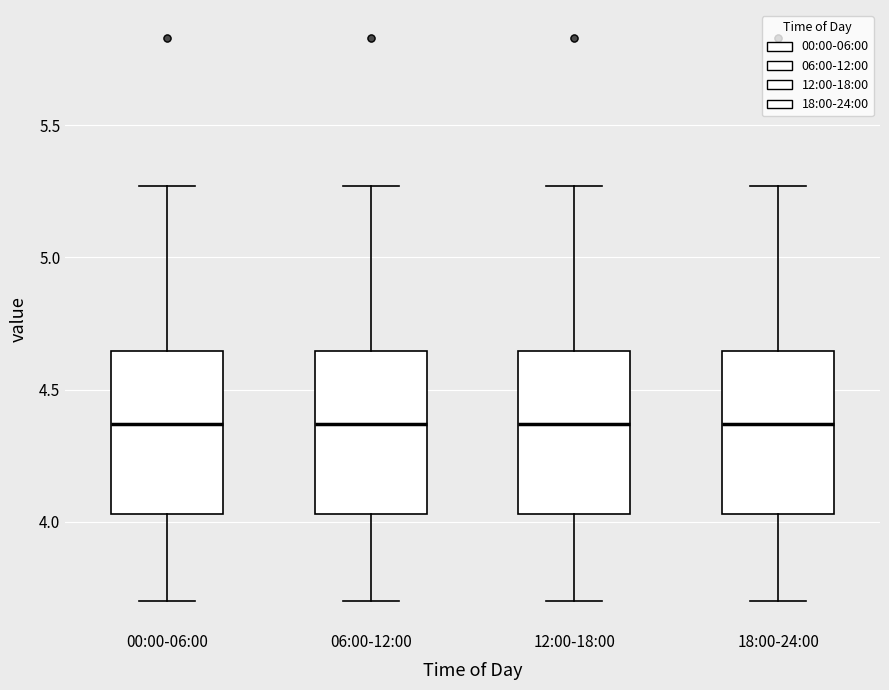

Reading left to right, read every box against the y-axis: the position of its median line, the range the box covers, and the ends of its whiskers. The values are not printed on the chart, so give them approximately, as read against the axis.

00:00-06:00: median 4.35, box 4.05 to 4.65, whiskers 3.70 to 5.25
06:00-12:00: median 4.35, box 4.05 to 4.65, whiskers 3.70 to 5.25
12:00-18:00: median 4.35, box 4.05 to 4.65, whiskers 3.70 to 5.25
18:00-24:00: median 4.35, box 4.05 to 4.65, whiskers 3.70 to 5.25